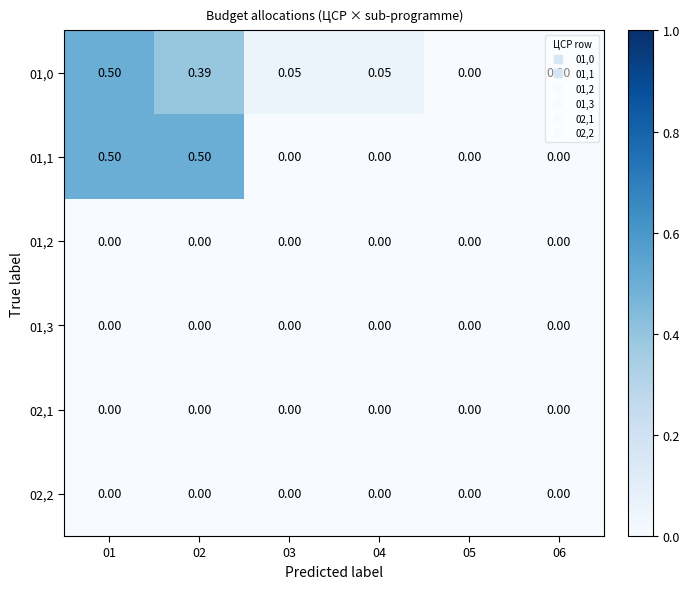

Is the value of 01,1 at 01 greater than the value of 01,3 at 04?

Yes